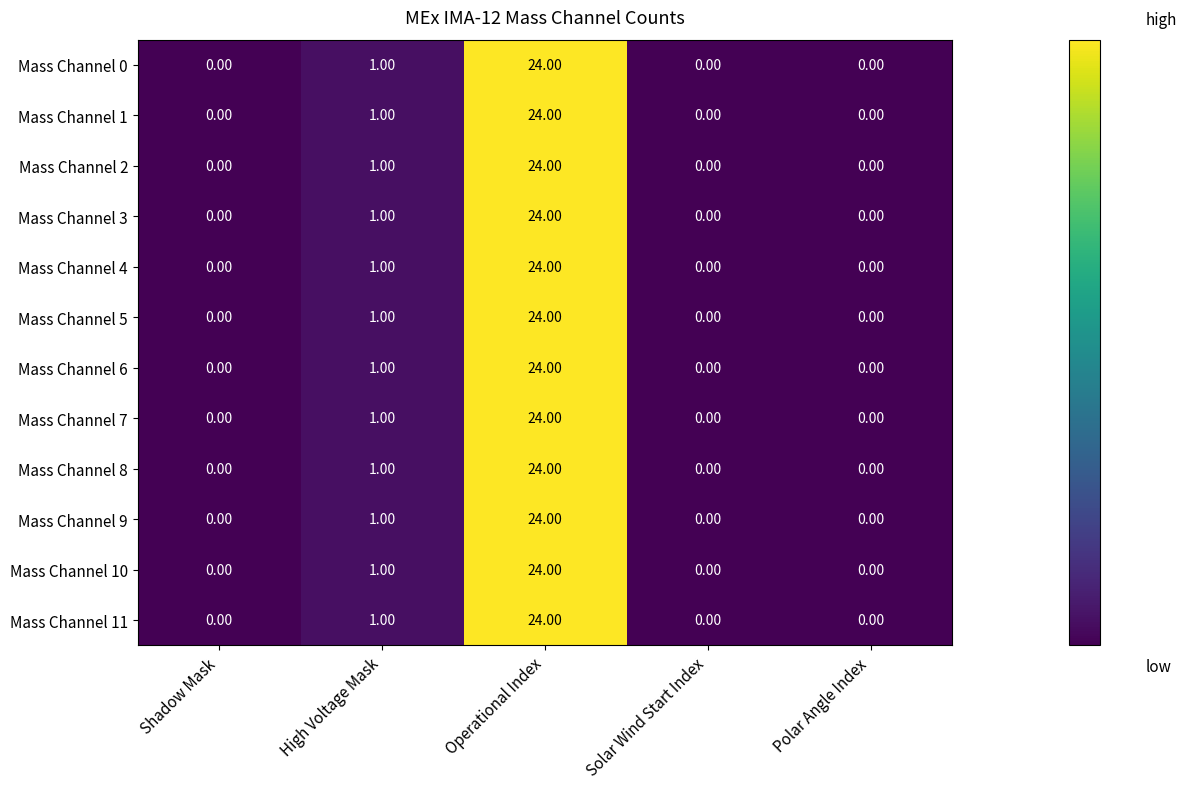

What is the average value of the Mass Channel 3 series?

5